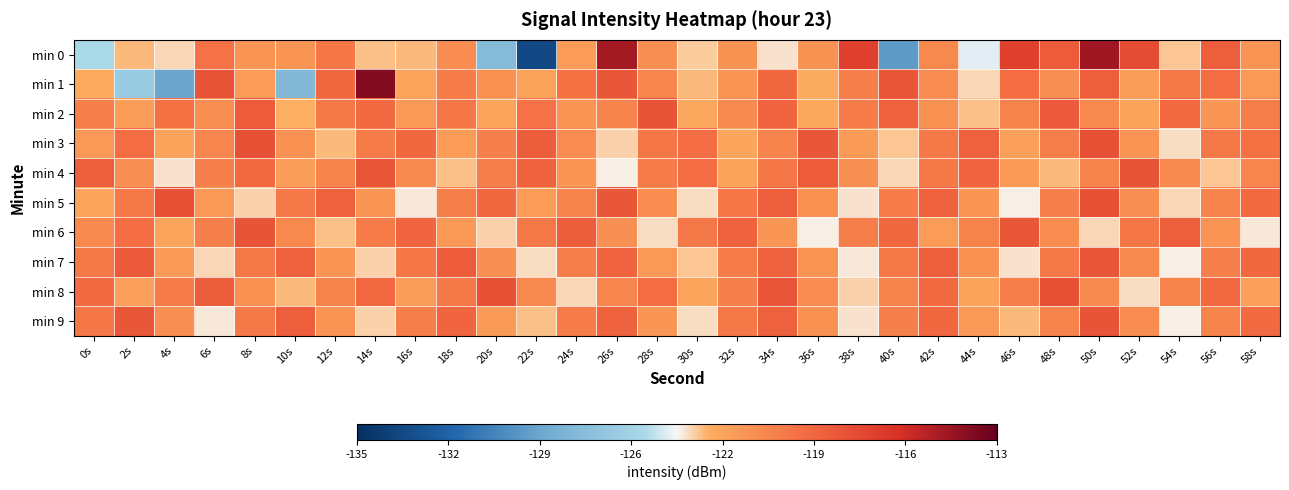

Which label corresponds to the largest value in the chart?

14s